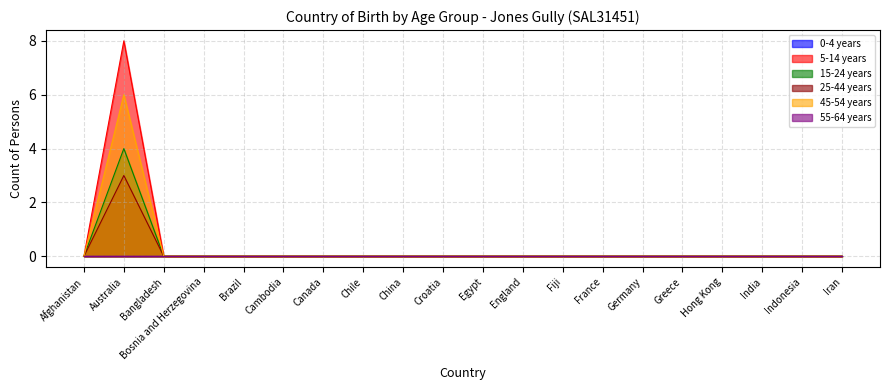

Reading right to left, list all the values displayed in this chart.

5-14 years: 0	0	0	0	0	0	0	0	0	0	0	0	0	0	0	0	0	0	8	0
15-24 years: 0	0	0	0	0	0	0	0	0	0	0	0	0	0	0	0	0	0	4	0
25-44 years: 0	0	0	0	0	0	0	0	0	0	0	0	0	0	0	0	0	0	3	0
45-54 years: 0	0	0	0	0	0	0	0	0	0	0	0	0	0	0	0	0	0	6	0